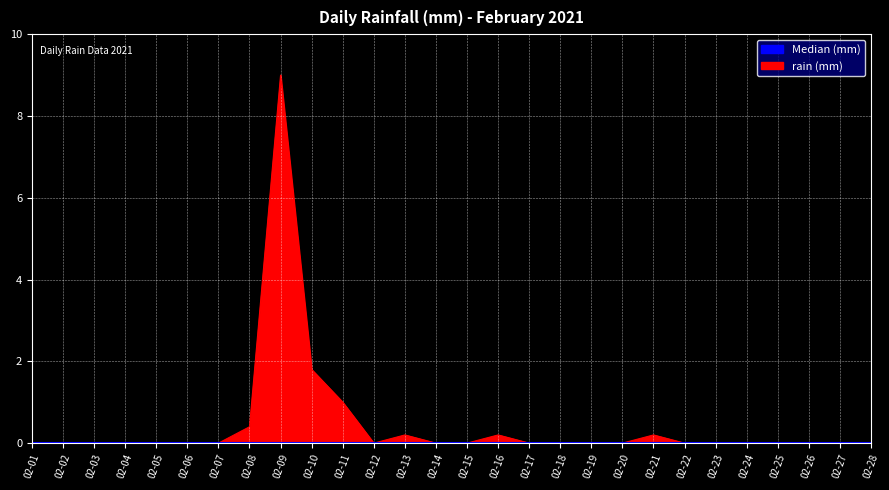

At which category does the data reach its first local peak?

02-09